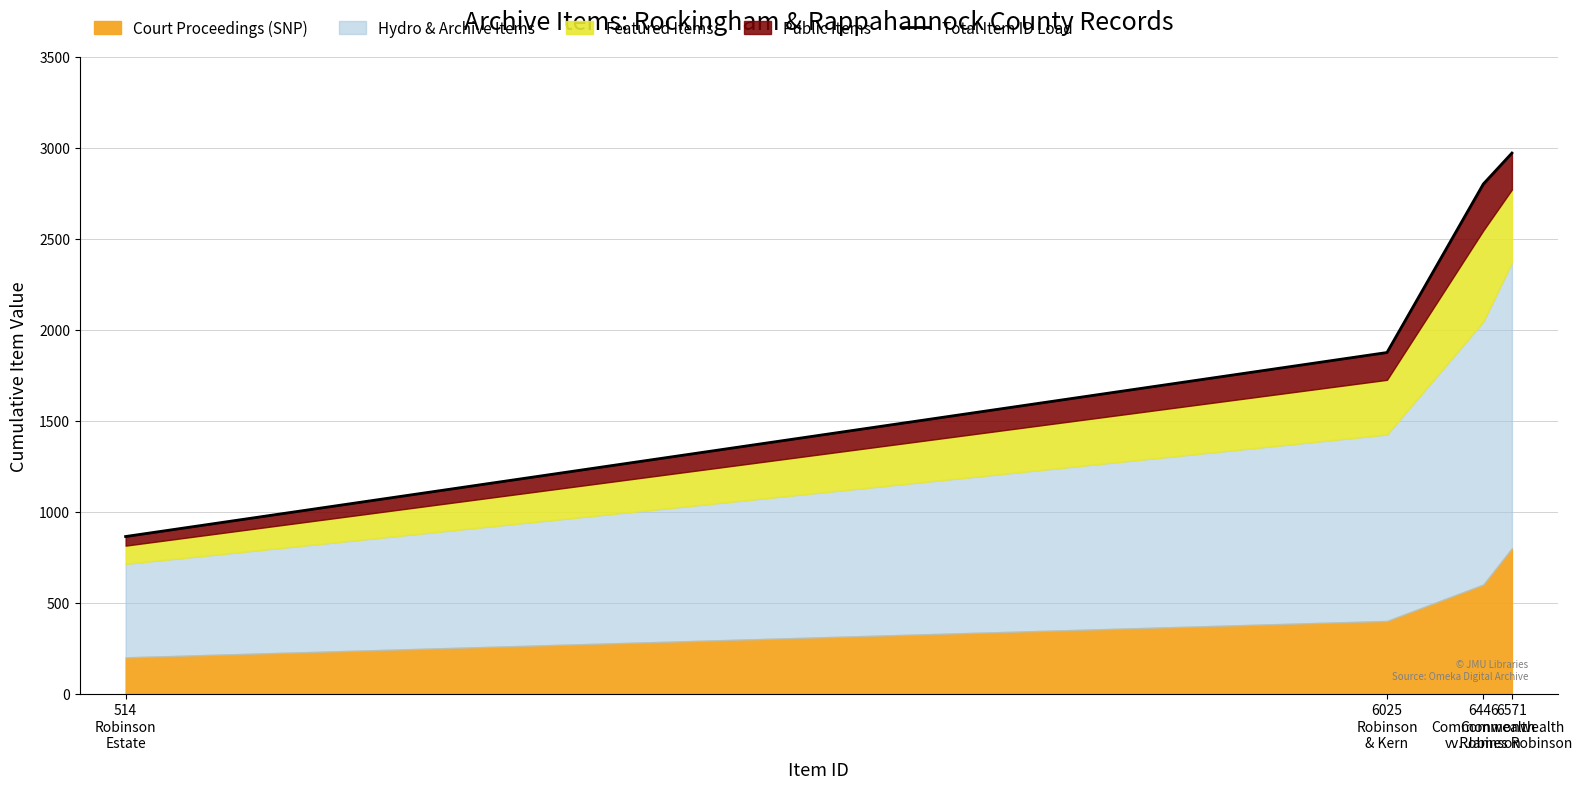

What is the difference between the values at 6571
Commonwealth
v. James Robinson and 6025
Robinson
& Kern?

1096